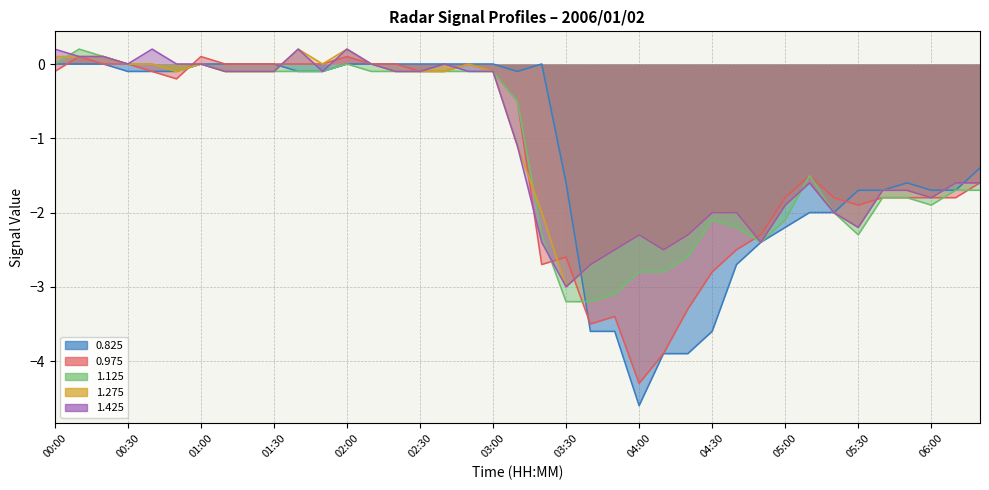

What is the sum of all 1.425 values?

-41.1